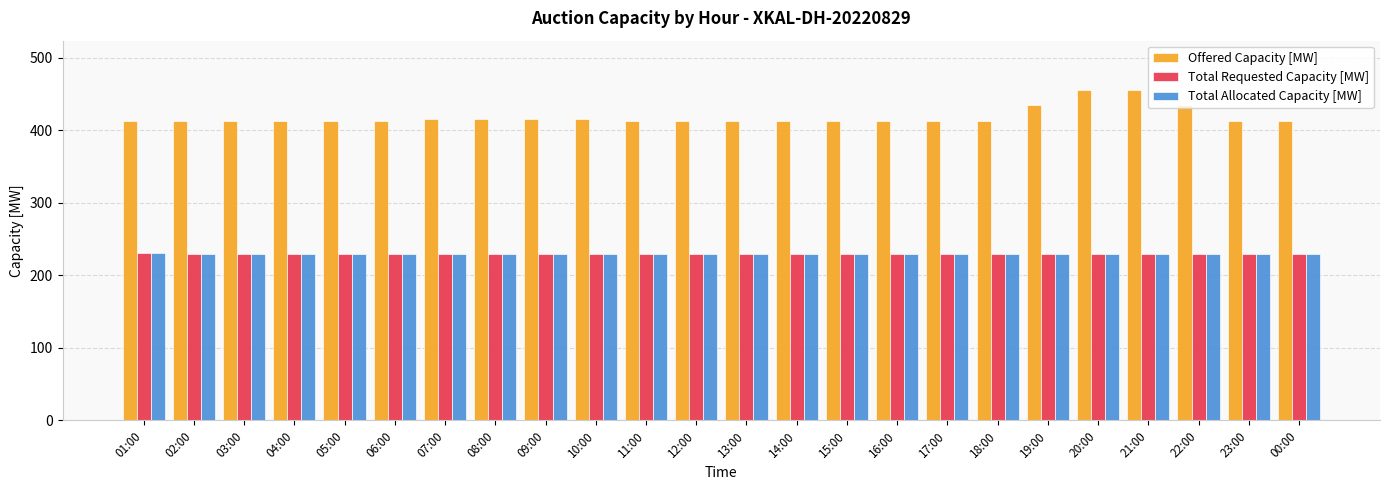

What is the label of the 24th bar from the left?

00:00